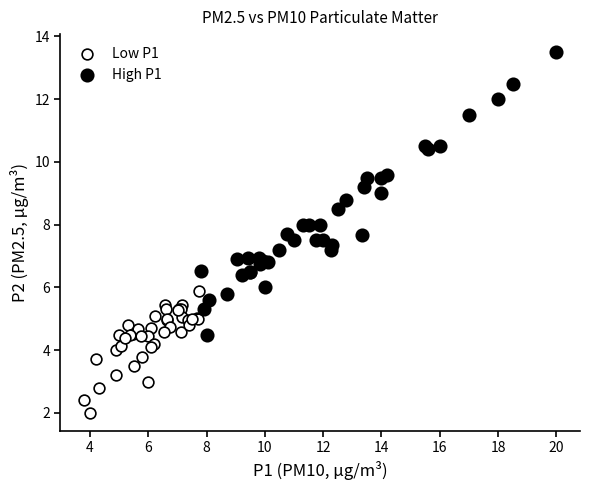

Which series contains the highest Y value?

High P1